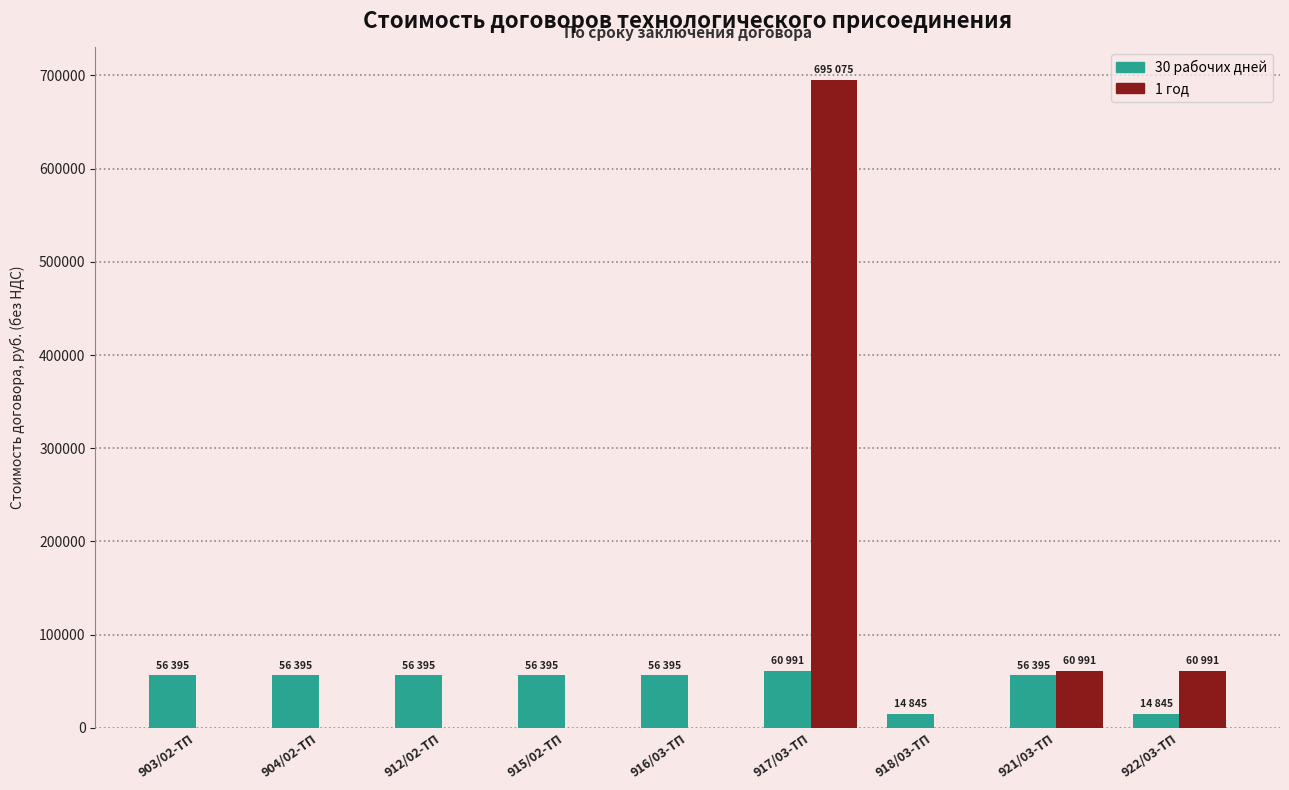

What is the total value across all series at 918/03-ТП?

14845.1